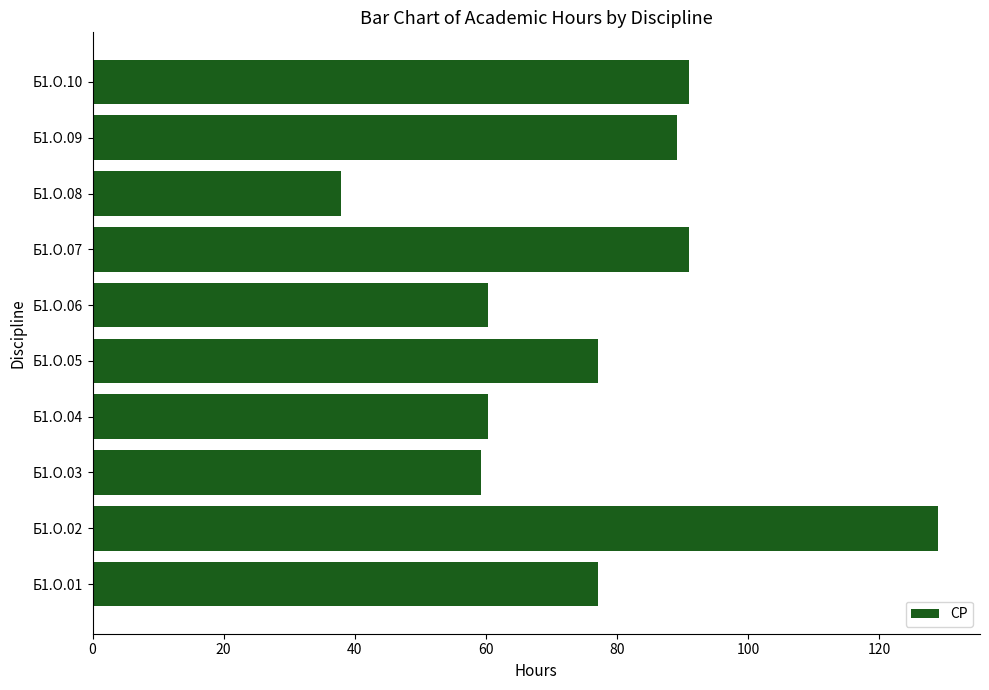

Approximately how many times larger is the value at Б1.О.06 compared to Б1.О.03?

1.0